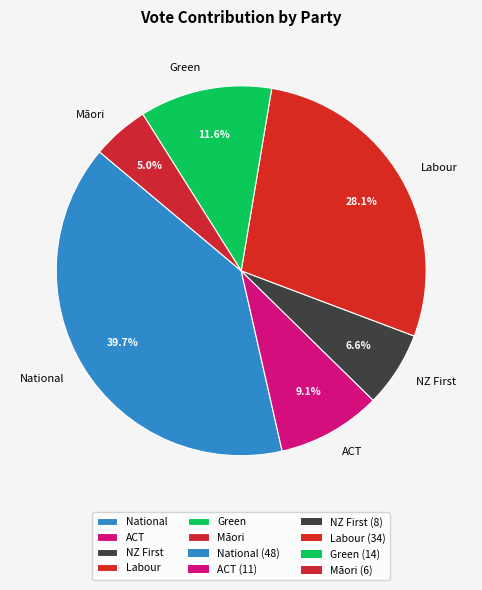

Which slice is the smallest?

Māori